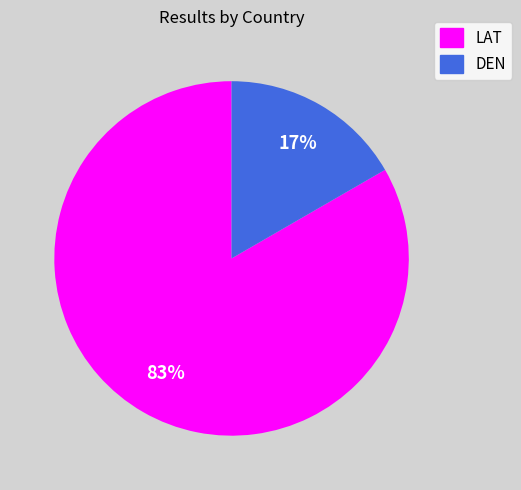

What percentage is the DEN slice, to the nearest percent?

17%